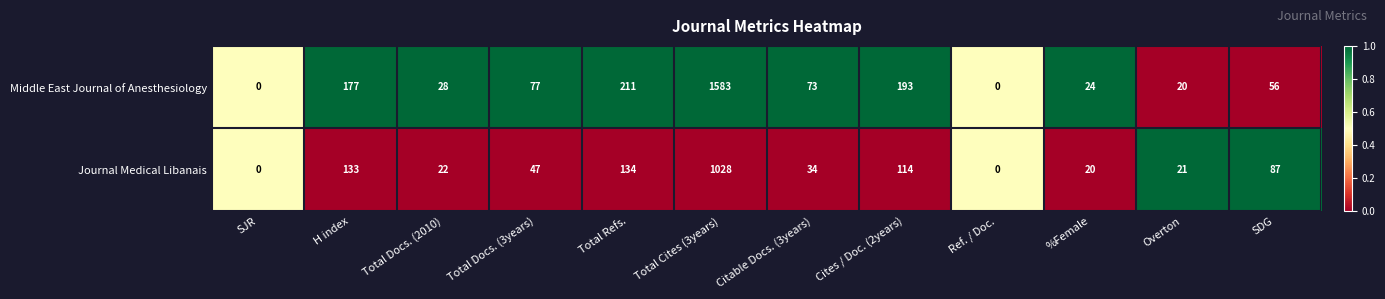

What is the difference between the second highest and second lowest values in the Middle East Journal of Anesthesiology series?

211